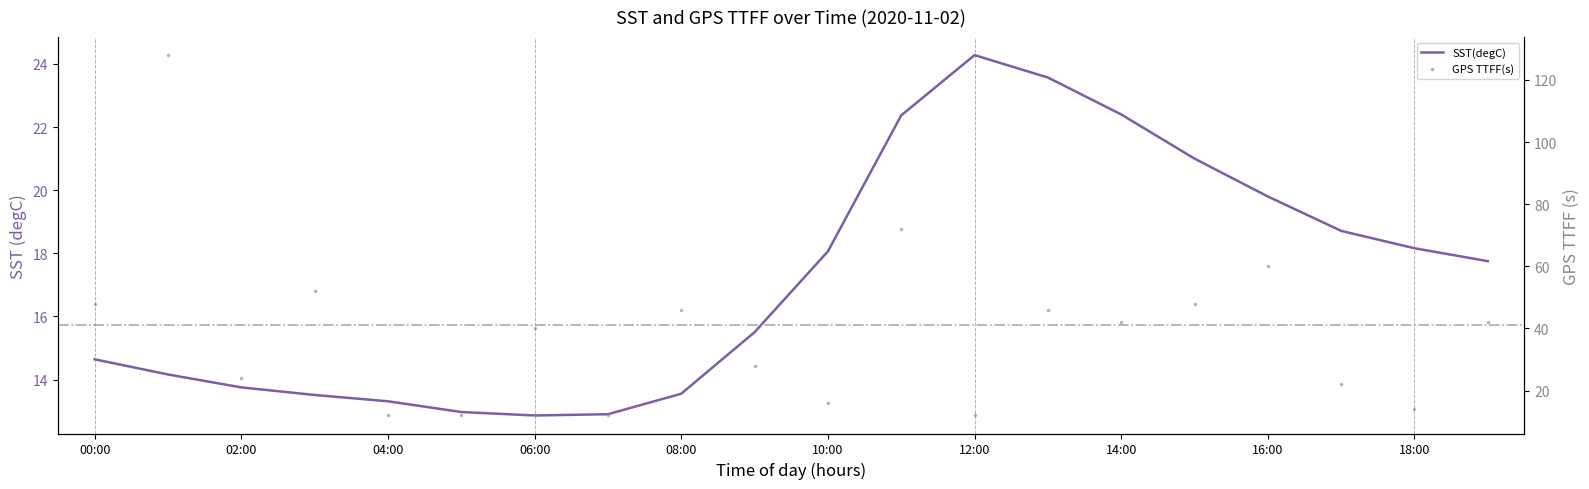

Is the value of GPS TTFF(s) at 16:00 greater than the value of SST(degC) at 06:00?

Yes